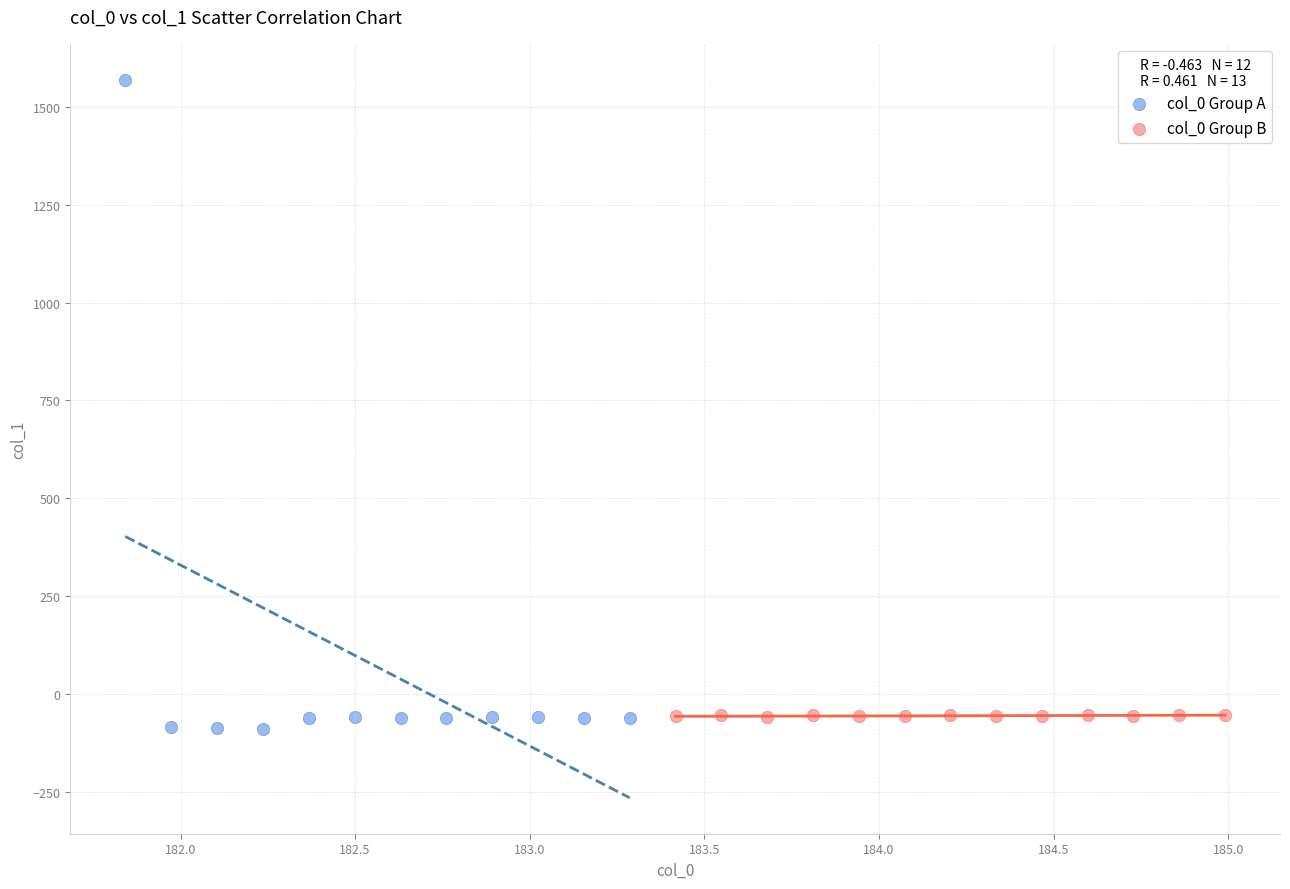

Which series contains the highest Y value?

col_0 Group A